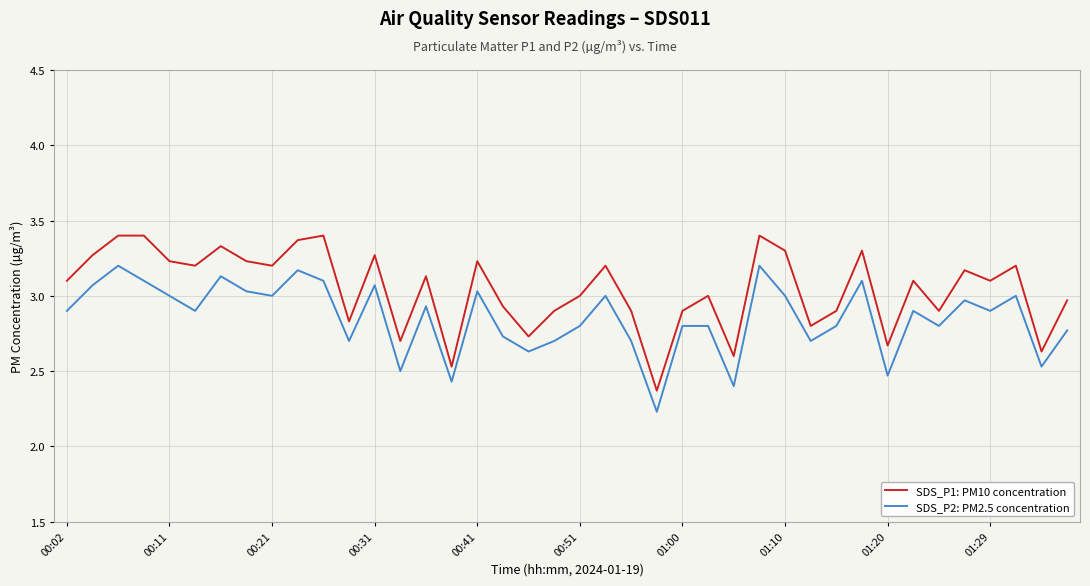

True or false: SDS_P2: PM2.5 concentration and SDS_P1: PM10 concentration cross at least once.

False